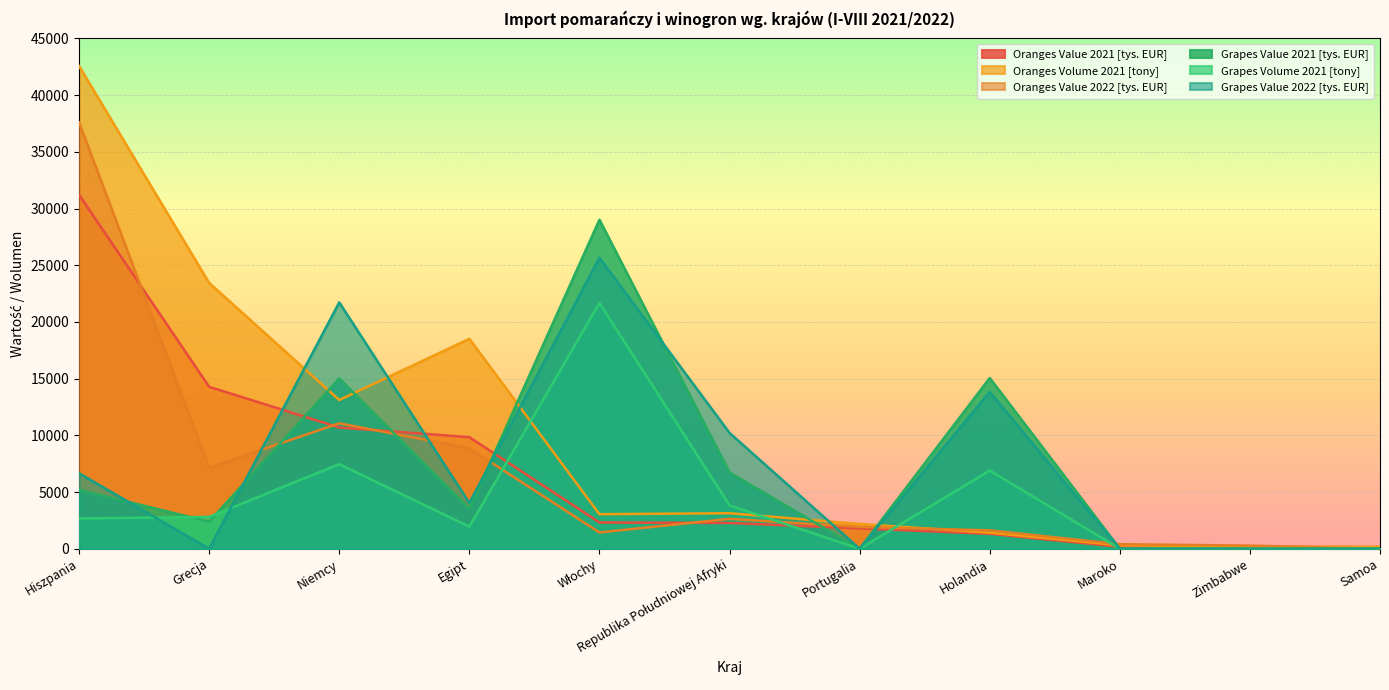

What are all the series names shown in the legend?

Oranges Value 2021 [tys. EUR], Oranges Volume 2021 [tony], Oranges Value 2022 [tys. EUR], Grapes Value 2021 [tys. EUR], Grapes Volume 2021 [tony], Grapes Value 2022 [tys. EUR]